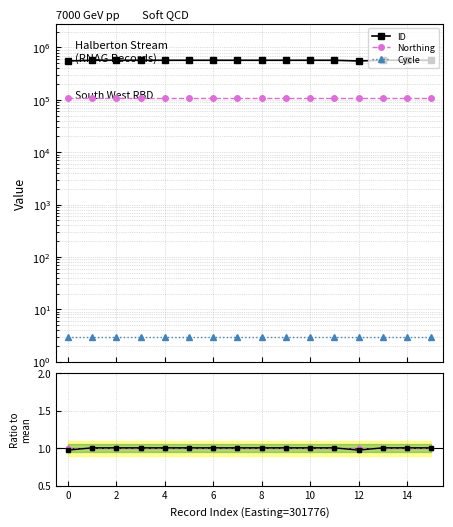

Is it true that ID equals 0.5 at 8?

False